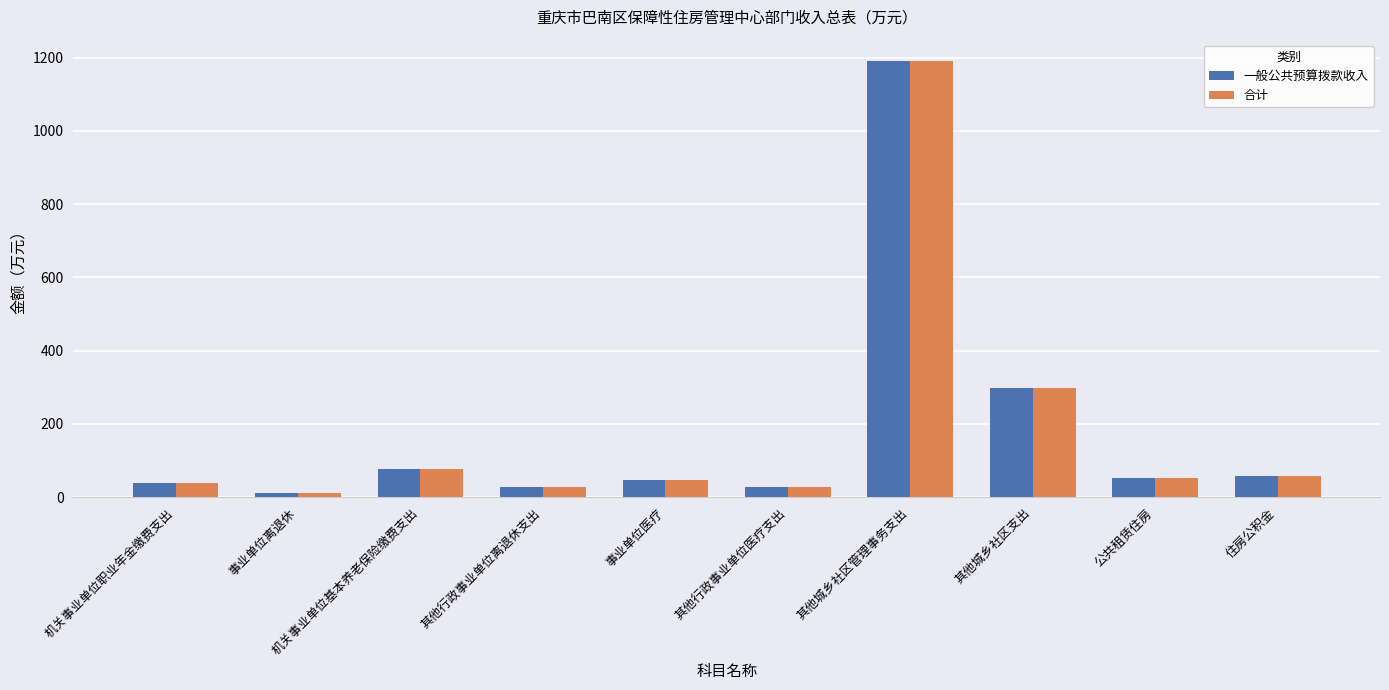

Which label corresponds to the largest value in the chart?

其他城乡社区管理事务支出